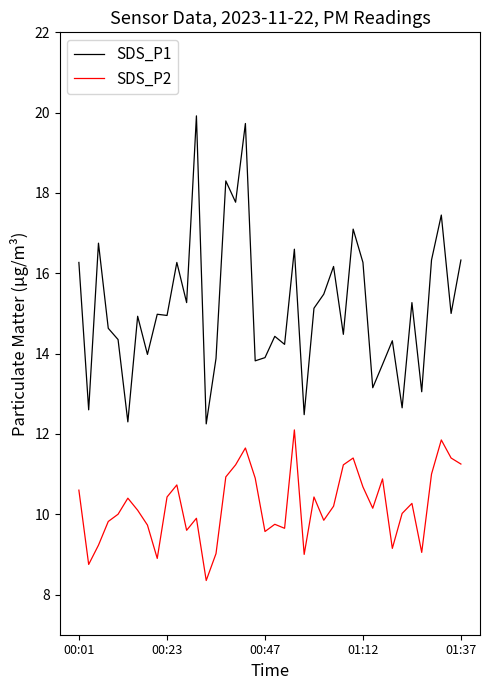

Rank the series by their maximum value, from highest to lowest.

SDS_P1, SDS_P2